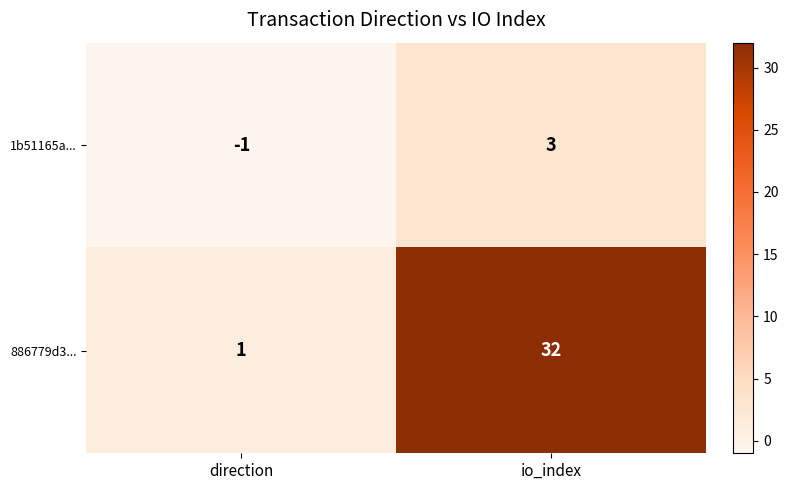

Count the number of categories in the chart.

2